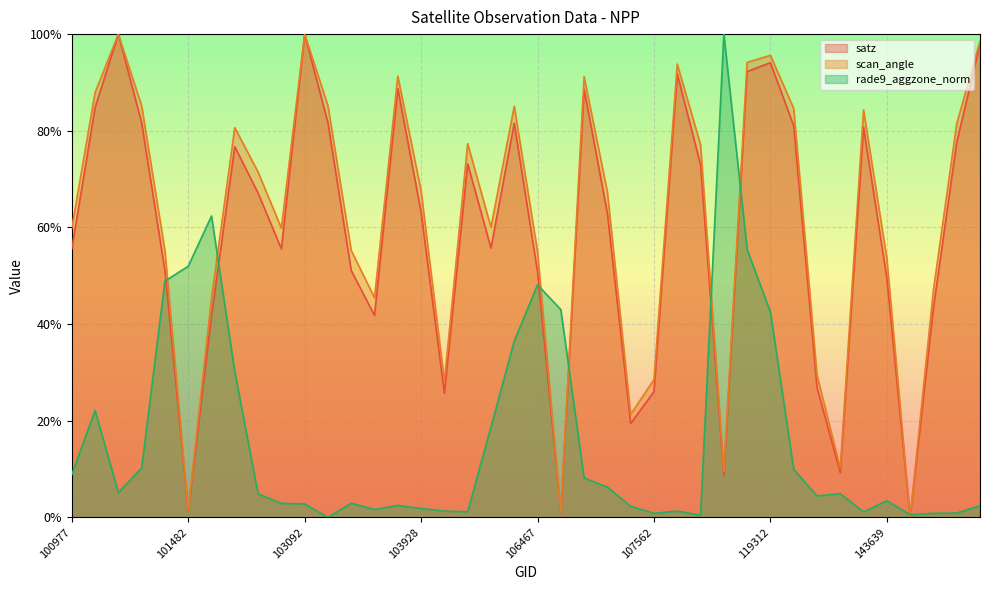

What are all the series names shown in the legend?

satz, scan_angle, rade9_aggzone_norm